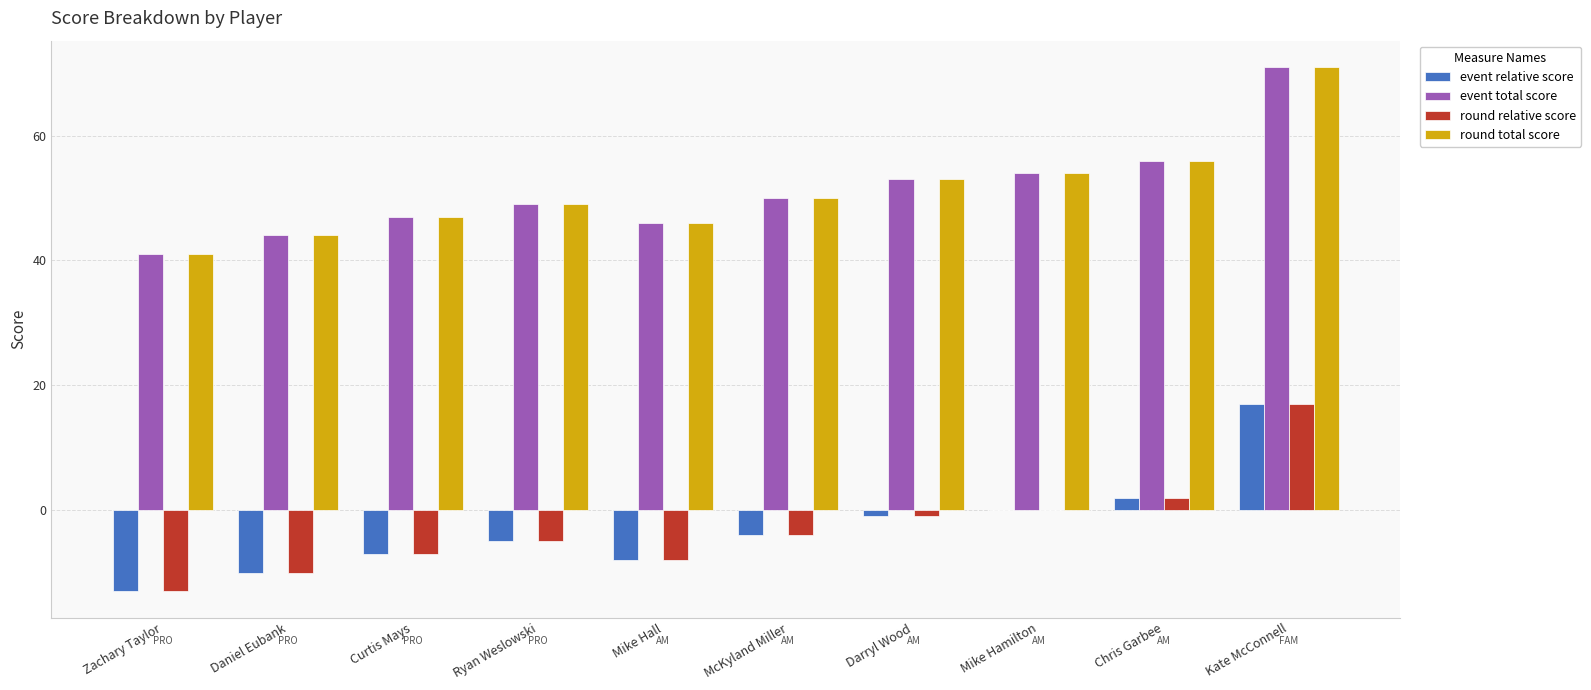

Which label corresponds to the largest value in the chart?

Kate McConnell